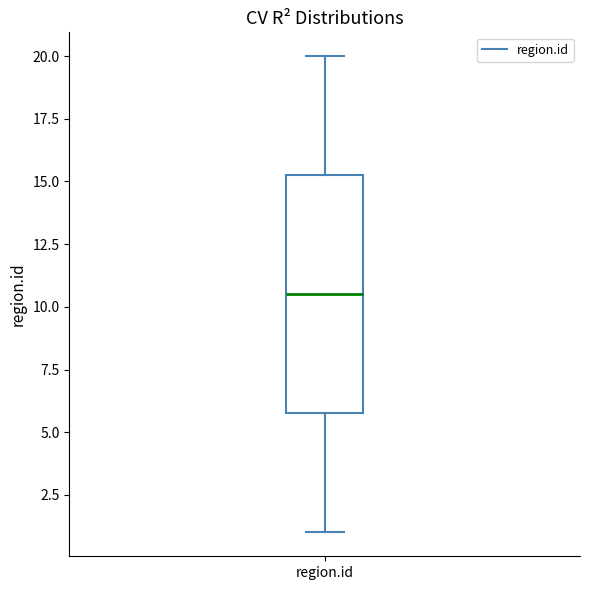

Where does the median line of the box for region.id sit on the y-axis? The values are not printed on the chart, so give them approximately, as read against the axis.

10.5